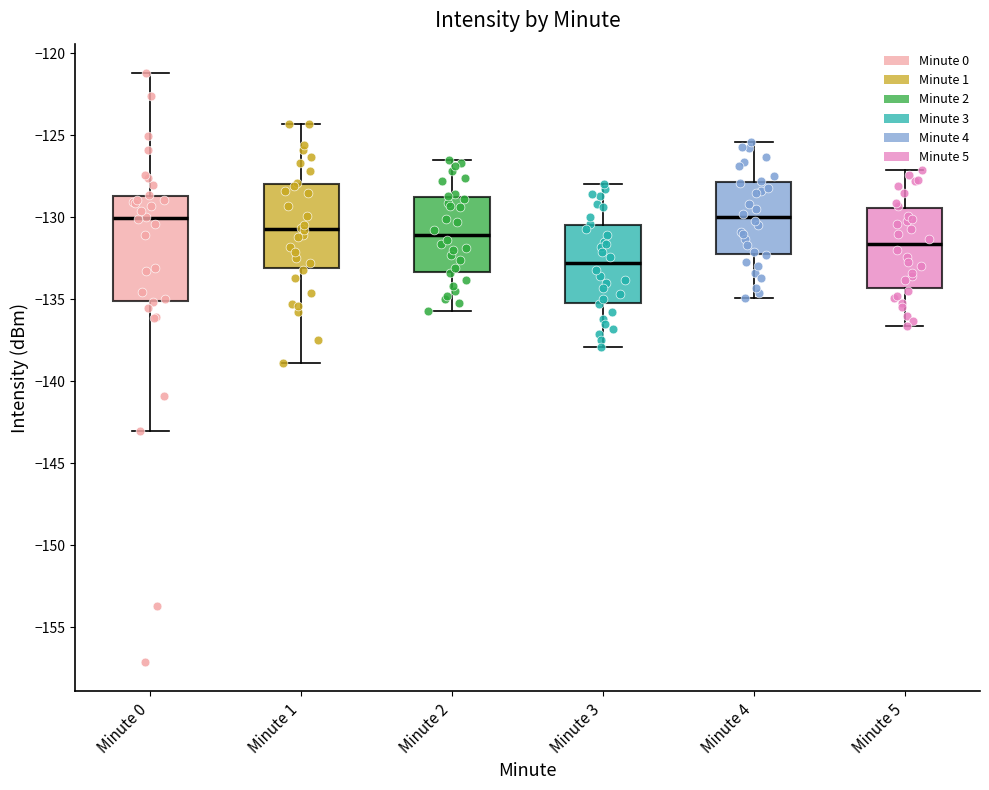

Where does the median line of the box for Minute 5 sit on the y-axis? The values are not printed on the chart, so give them approximately, as read against the axis.

-131.5